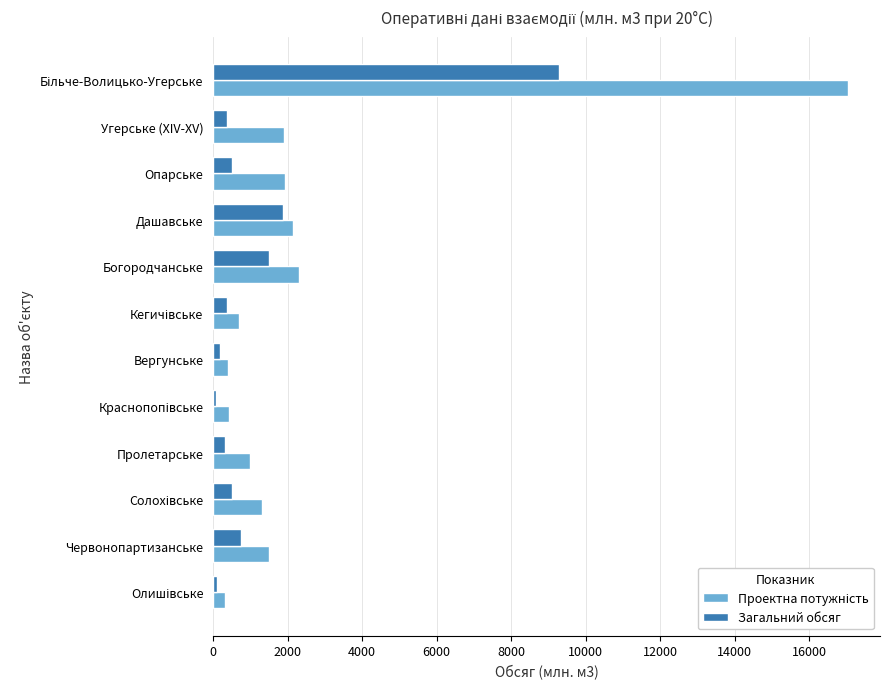

What is the spread (max minus min) of values at Богородчанське?

801.7